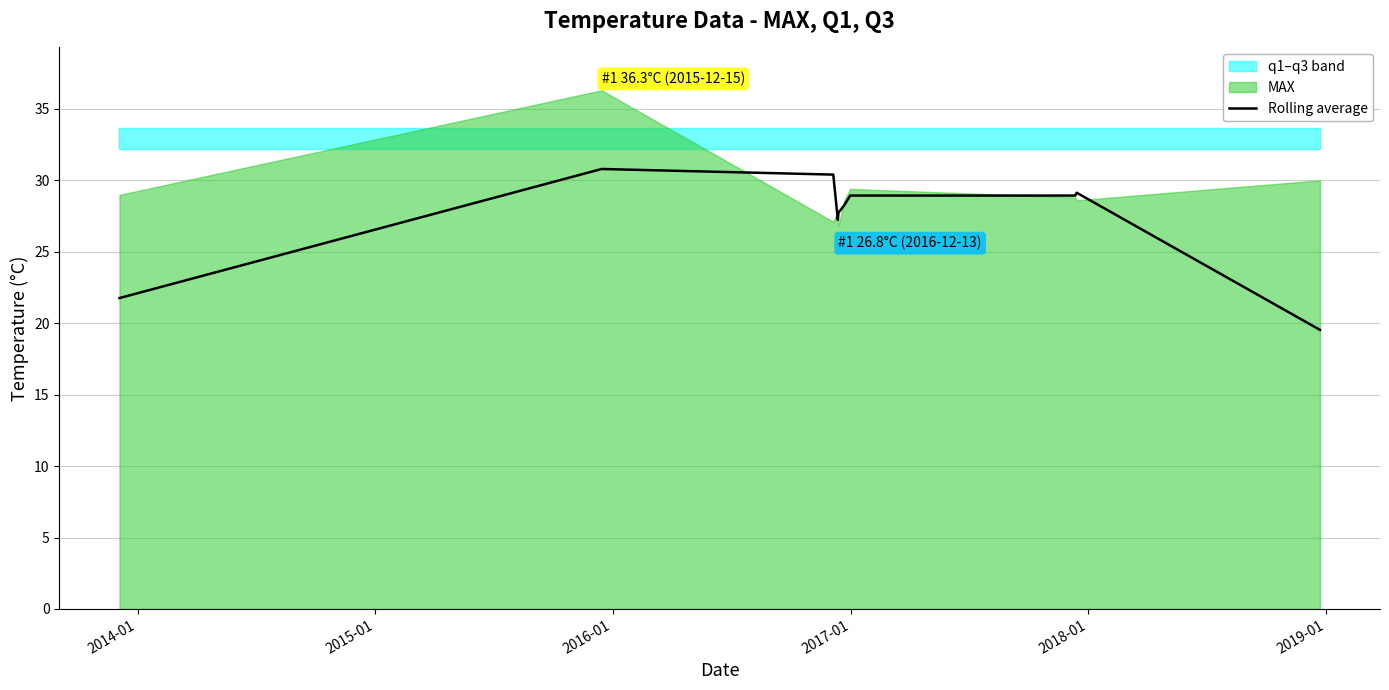

How many categories are shown in the chart?

10